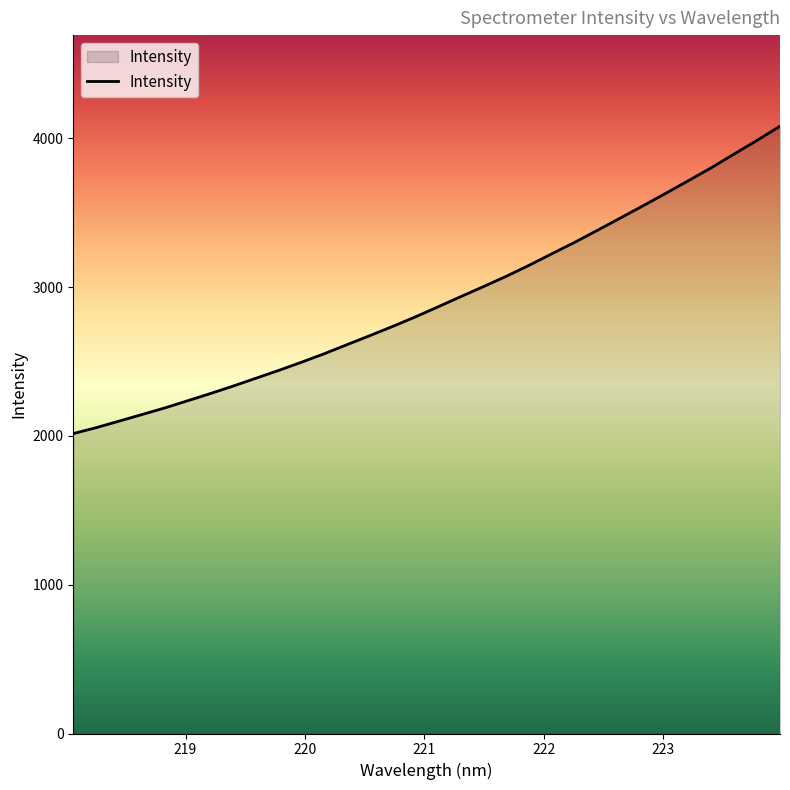

How many series are shown in this chart?

1